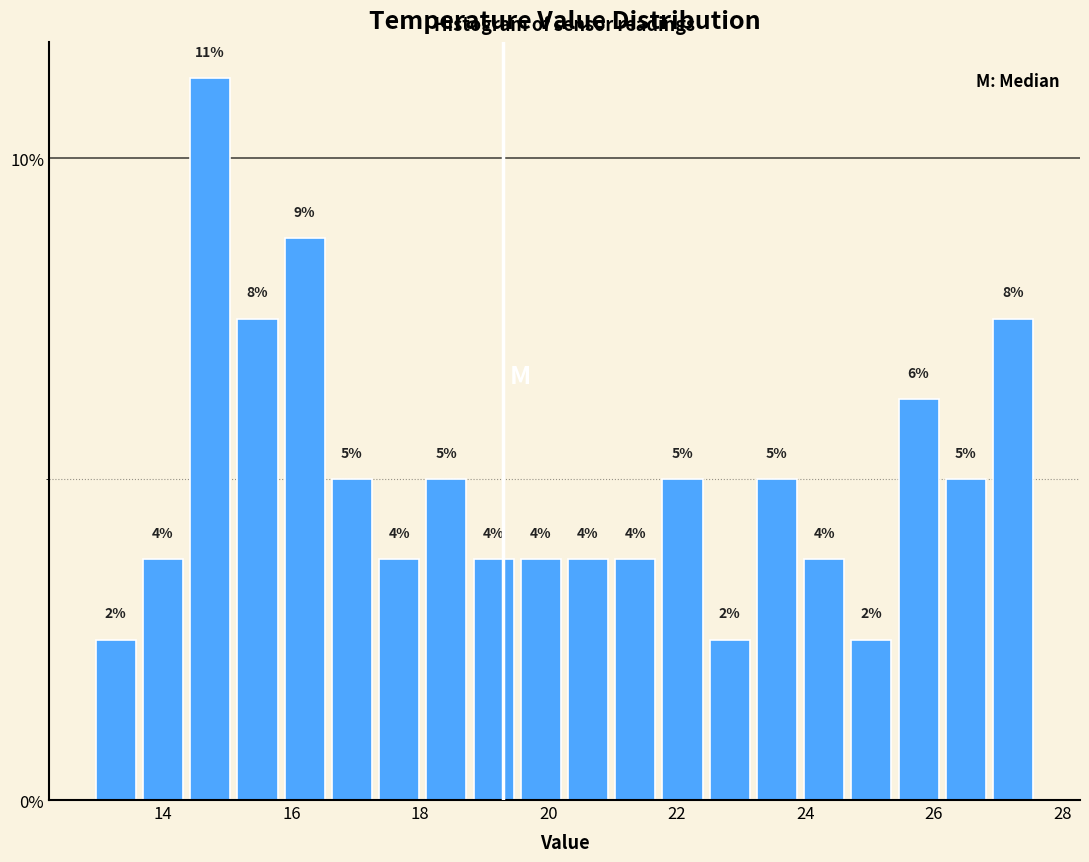

Around what value on the x-axis is the tallest bar? Give the approximate position of its centre, as read against the axis.

14.8